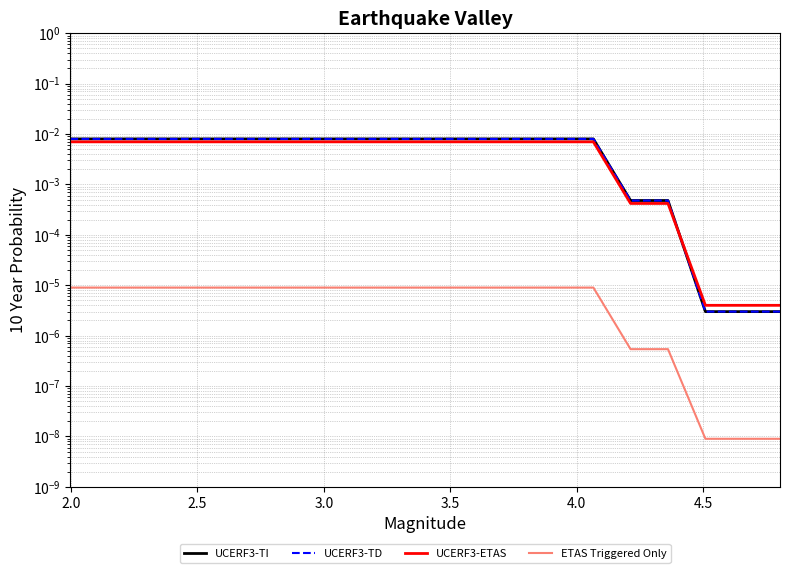

Which series ends up on top after the final intersection of UCERF3-TI and UCERF3-ETAS?

UCERF3-ETAS